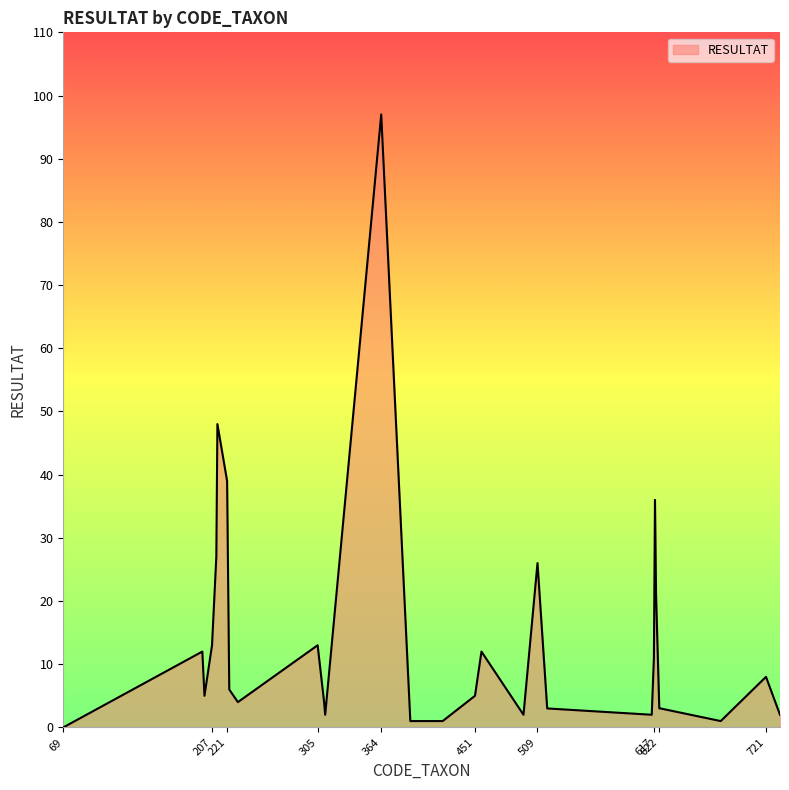

What is the sum of all values?

407